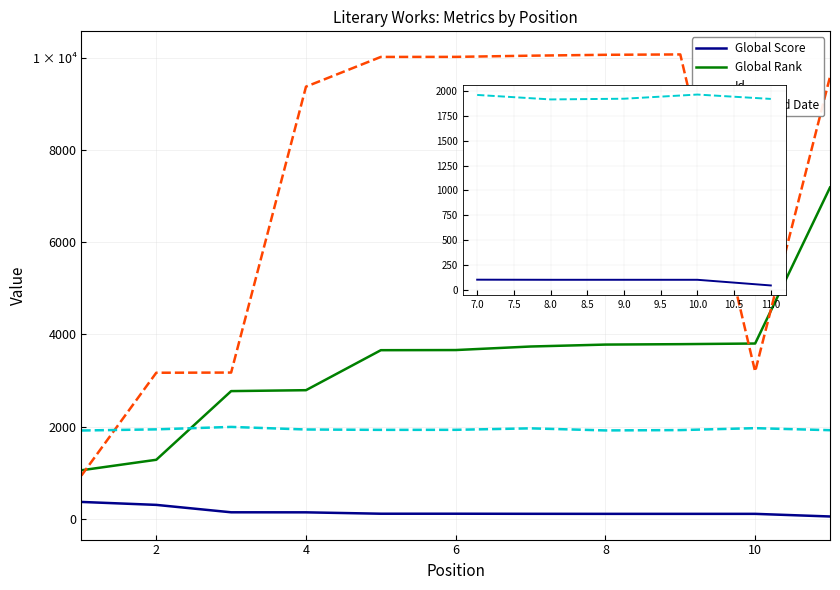

What is the difference between the highest and lowest values at 4?

9249